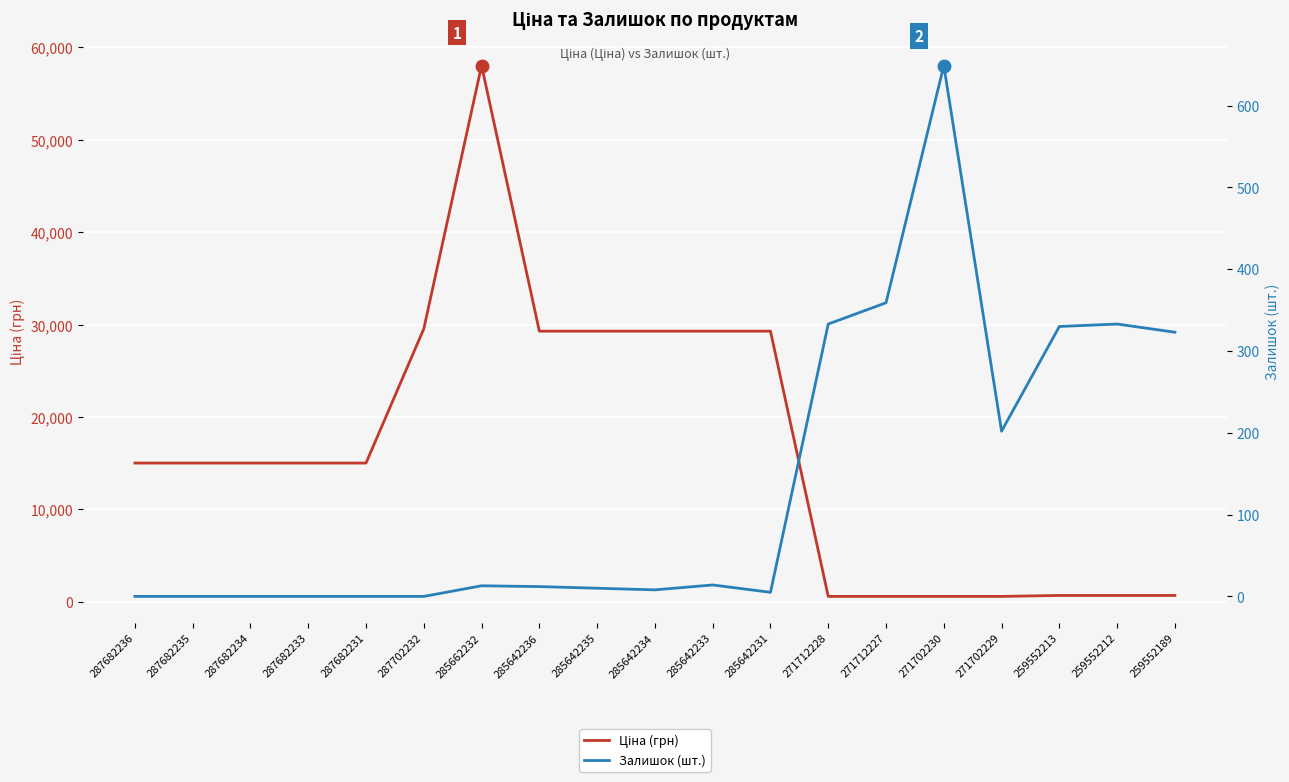

Reading left to right, what are all the values shown in this chart?

Ціна (грн): 15019.2	15019.2	15019.2	15019.2	15019.2	29548.9	58037.0	29294.9	29294.9	29294.9	29294.9	29294.9	586.0	586.0	586.0	586.0	689.1	689.1	689.1
Залишок (шт.): 0.0	0.0	0.0	0.0	0.0	0.0	13.0	12.0	10.0	8.0	14.0	5.0	333.0	359.0	649.0	202.0	330.0	333.0	323.0